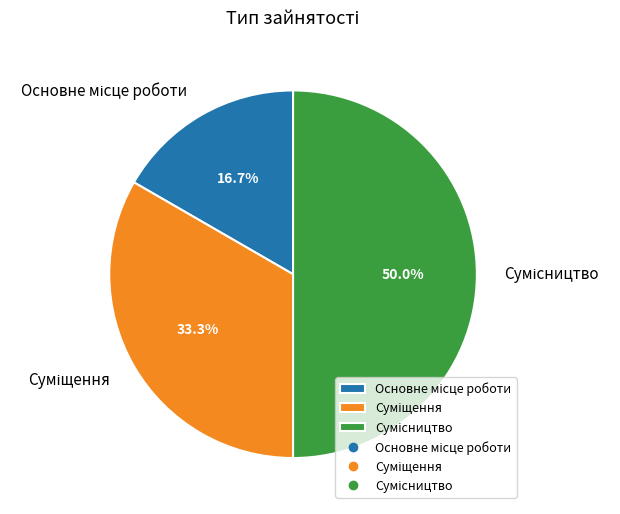

What is the largest slice in the pie chart?

Сумісництво